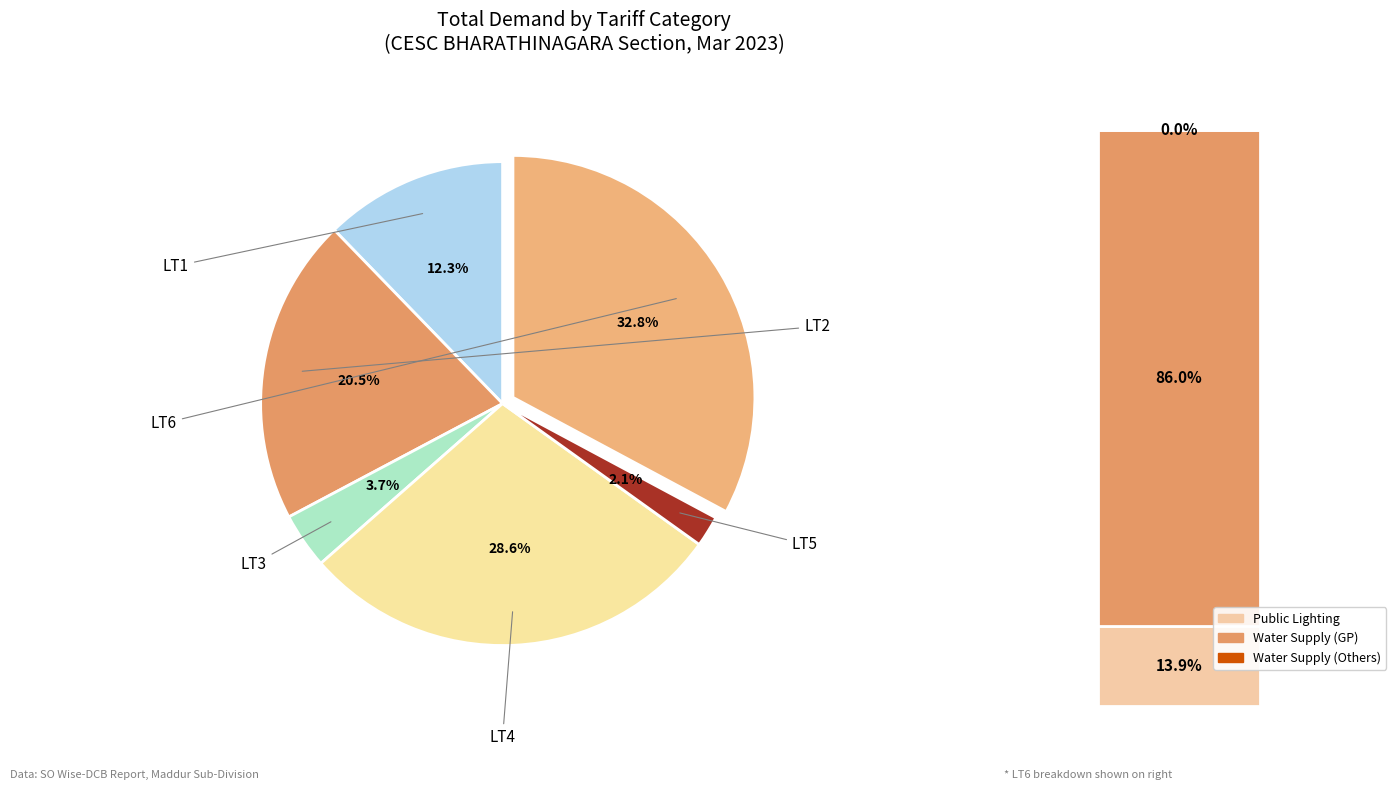

The LT5 slice represents 2% of the pie. True or false?

True